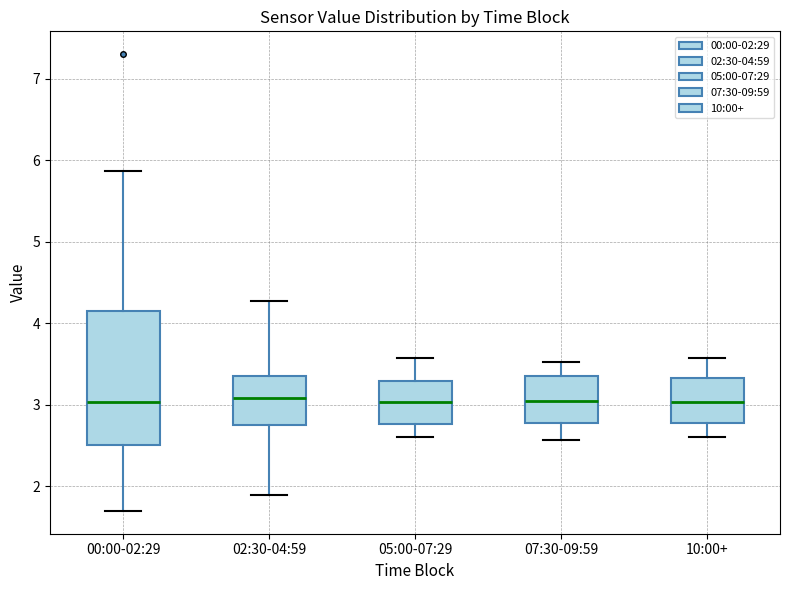

Where does the median line of the box for 10:00+ sit on the y-axis? The values are not printed on the chart, so give them approximately, as read against the axis.

3.0